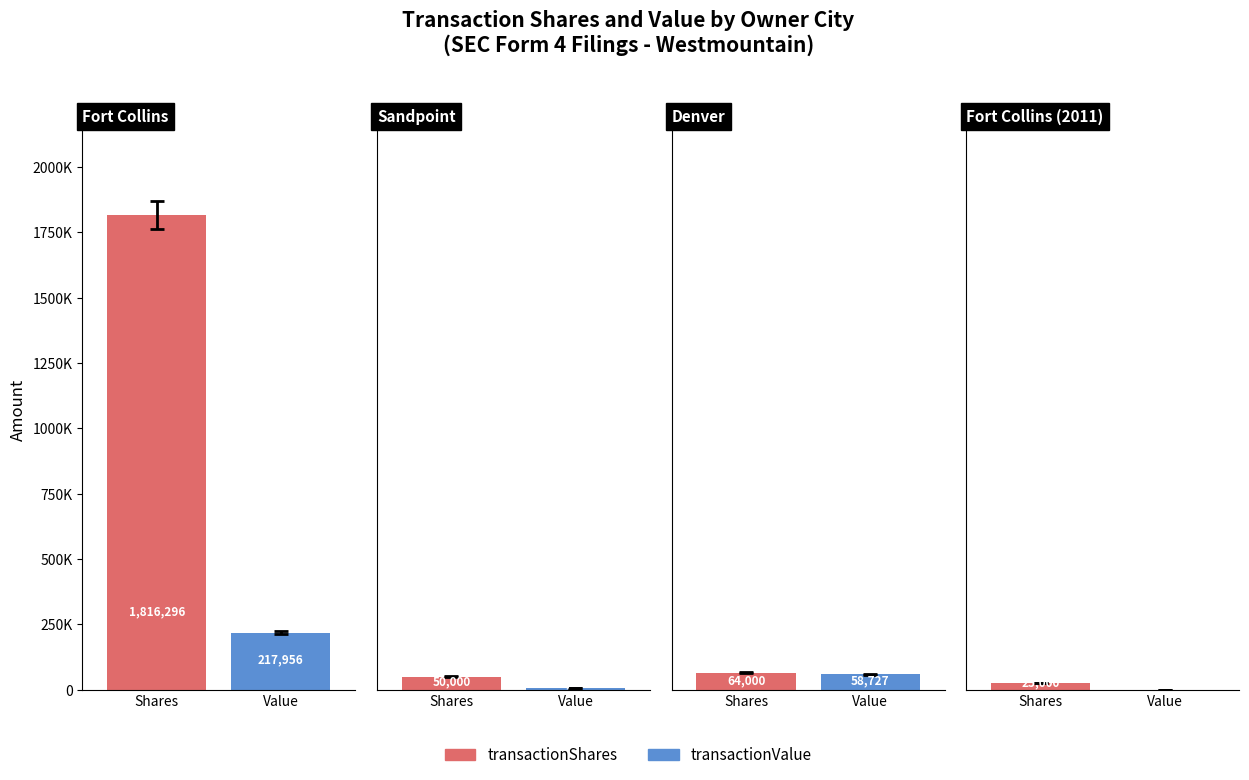

List the series in order of their peak value, highest first.

transactionShares, transactionValue